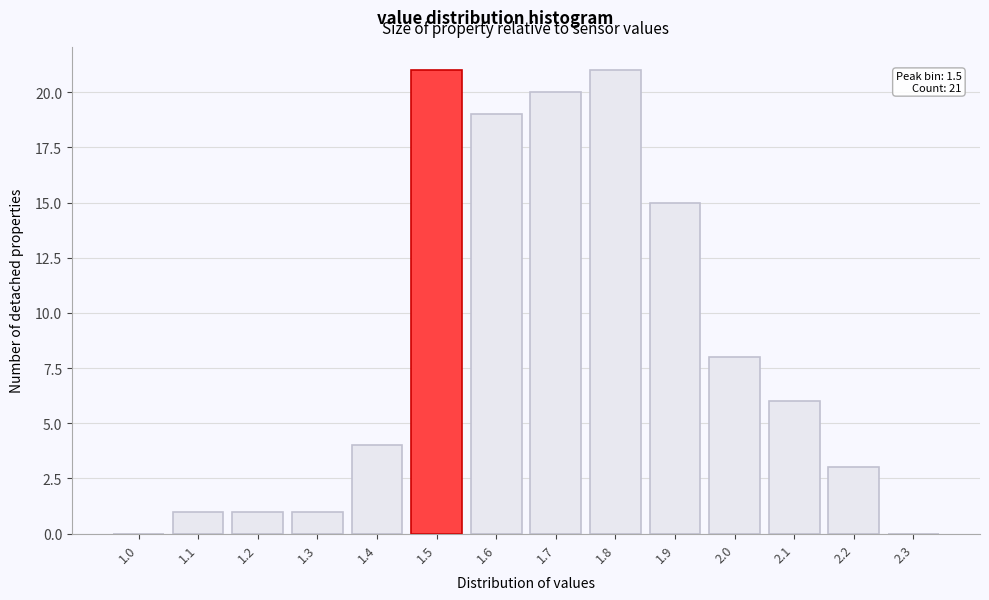

Reading left to right, extract all data points from this chart.

1.0=0	1.1=1	1.2=1	1.3=1	1.4=4	1.5=21	1.6=19	1.7=20	1.8=21	1.9=15	2.0=8	2.1=6	2.2=3	2.3=0